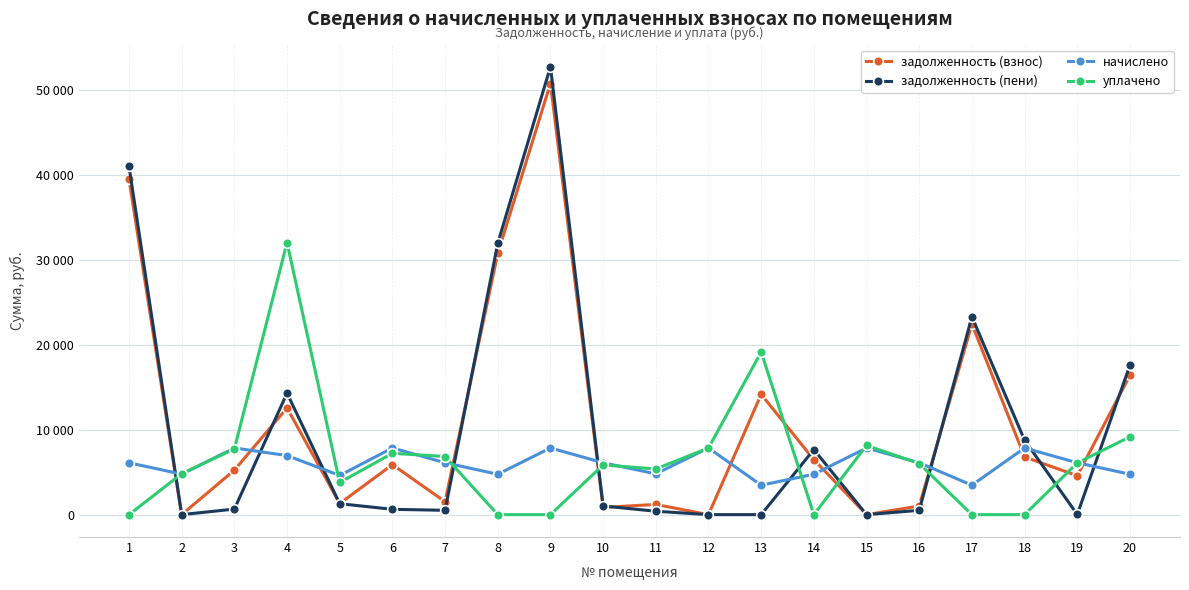

What is the spread (max minus min) of values at 1?

41014.3